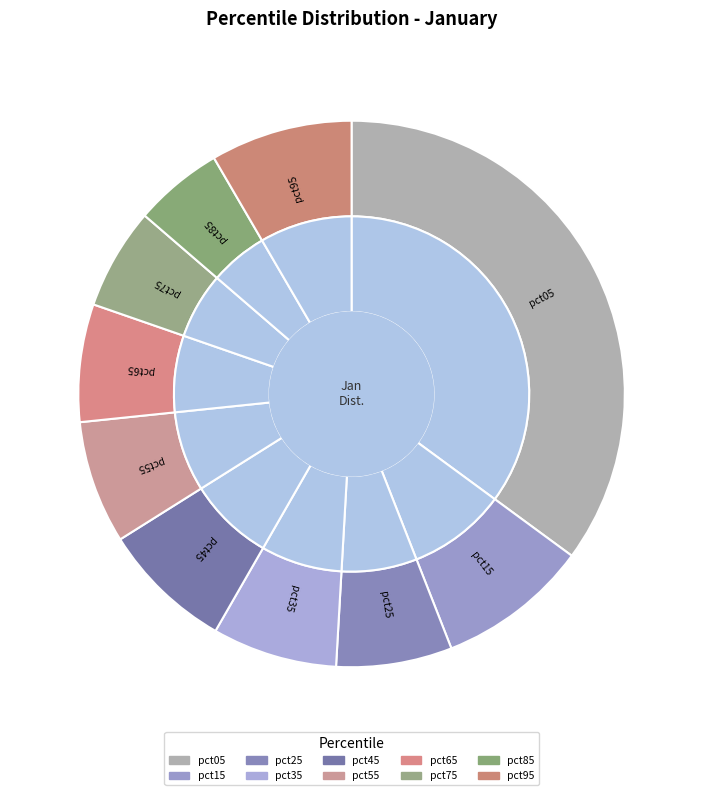

Which category has the biggest portion of the pie?

pct05